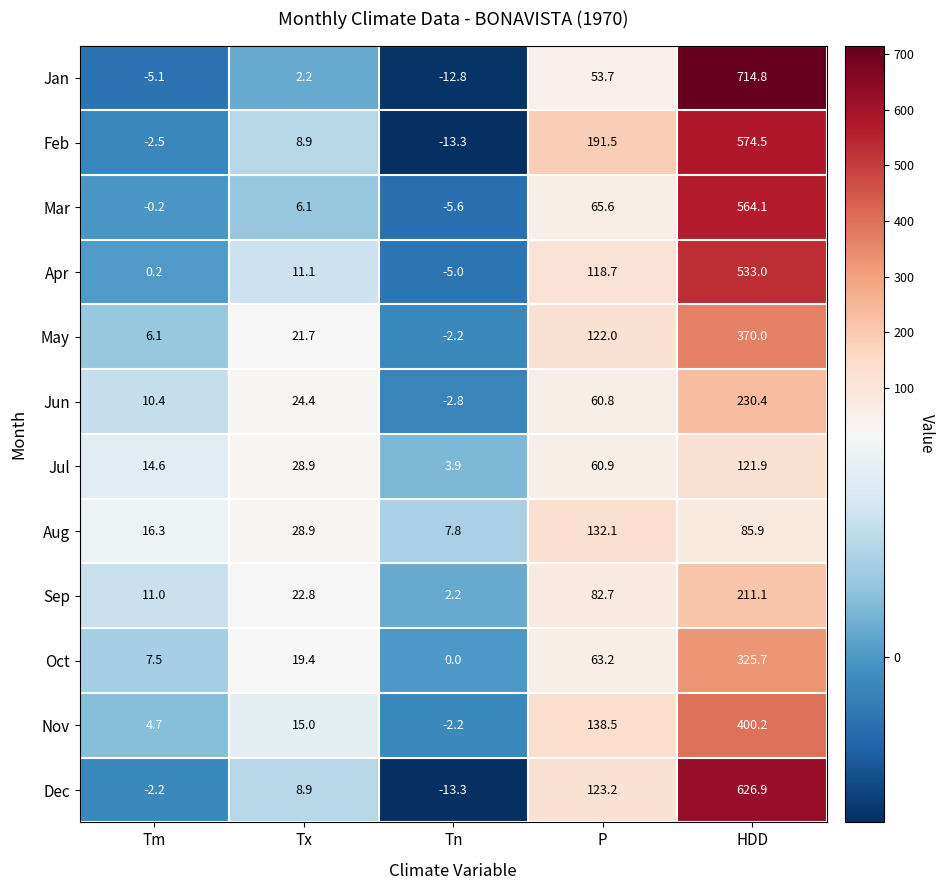

The Mar series shows 65.6 at P. True or false?

True